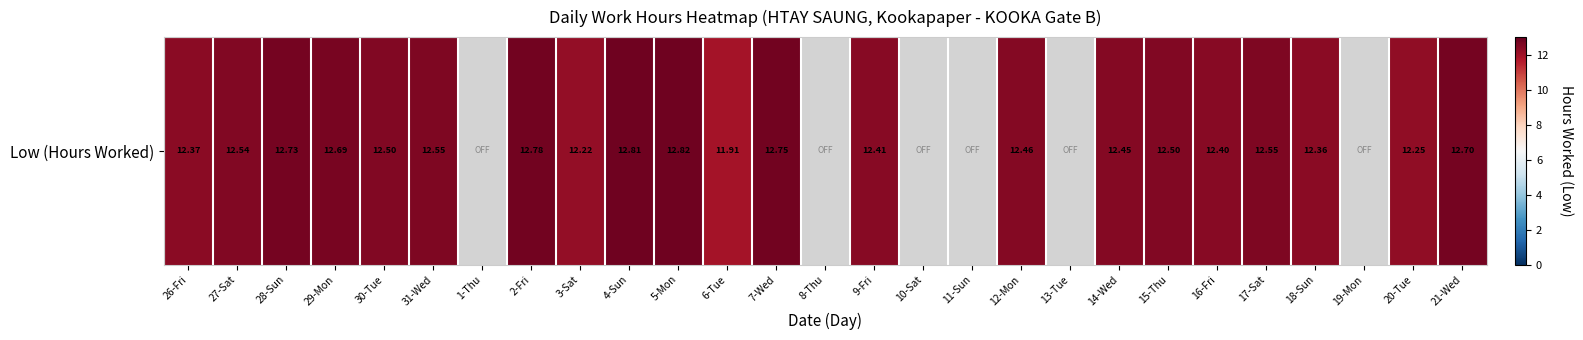

The value at 16-Fri is 3.7. True or false?

False